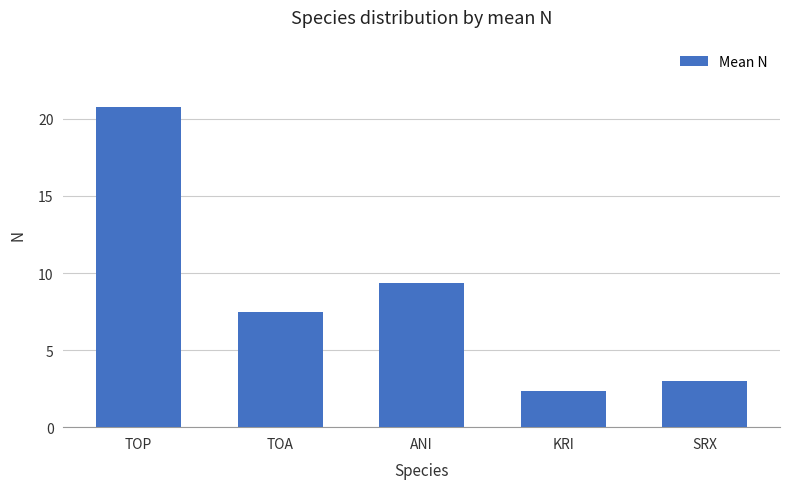

What is the change in value from TOA to ANI?

+1.8